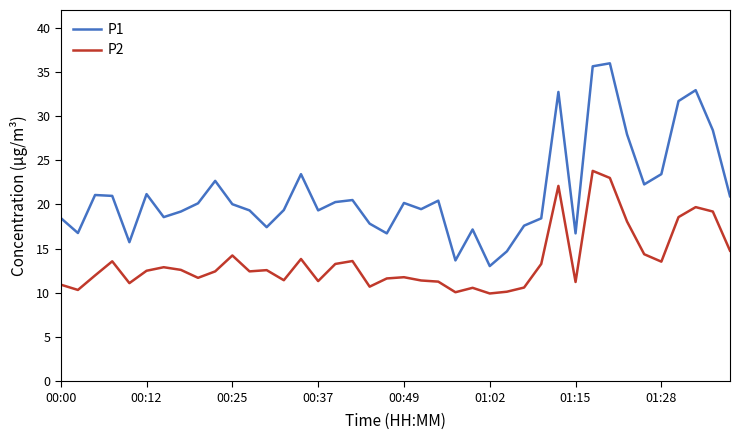

What is the greatest value displayed?

36.0